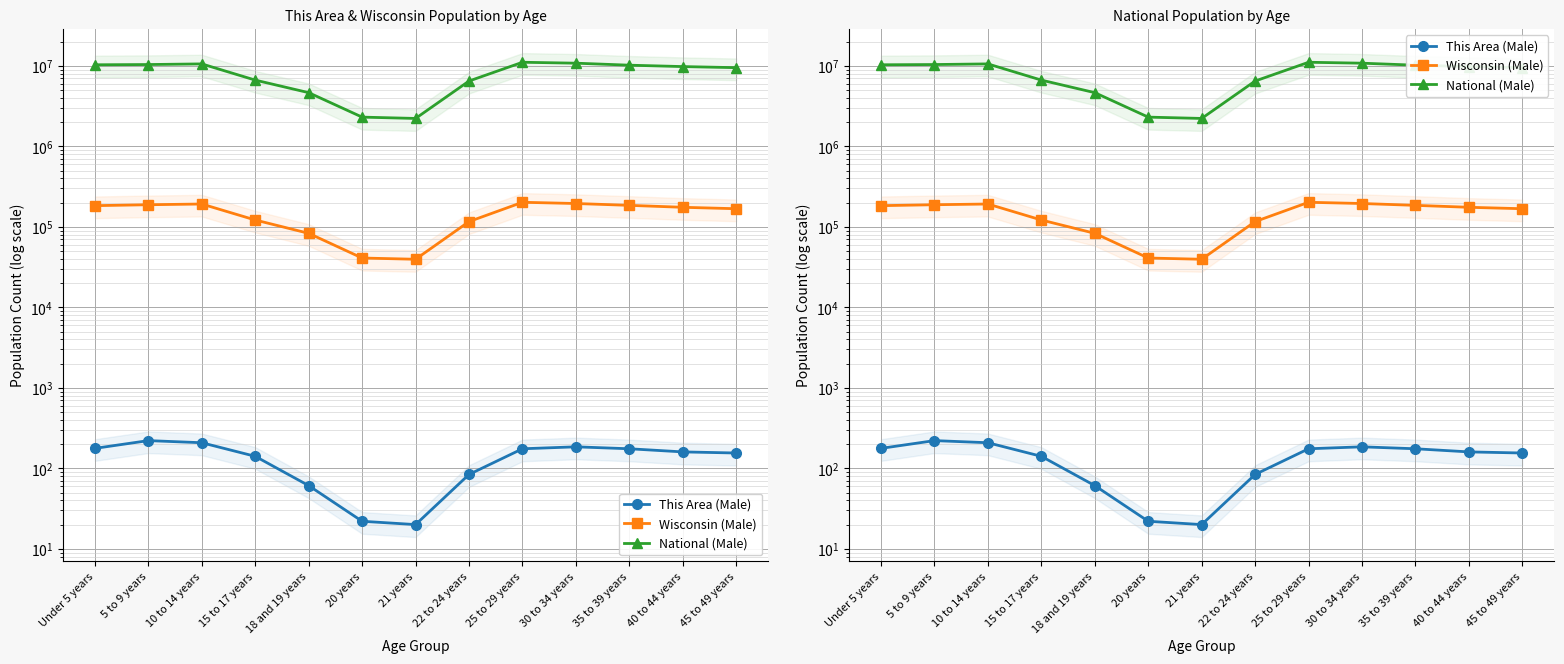

At which category is the sum across all series the highest?

25 to 29 years